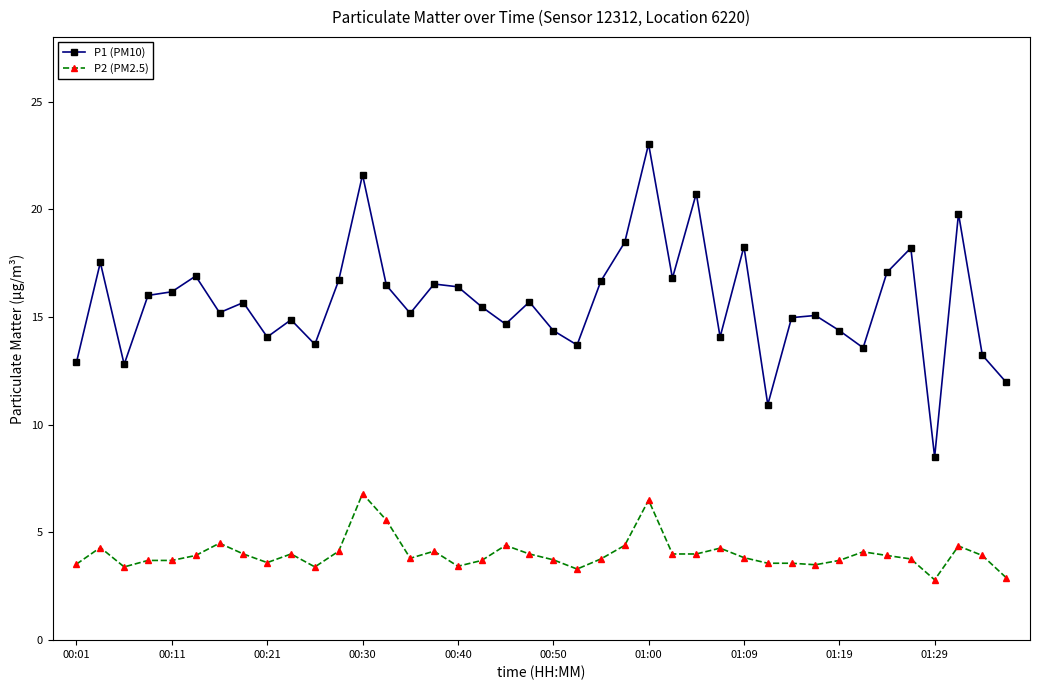

True or false: P1 (PM10) and P2 (PM2.5) cross at least once.

False